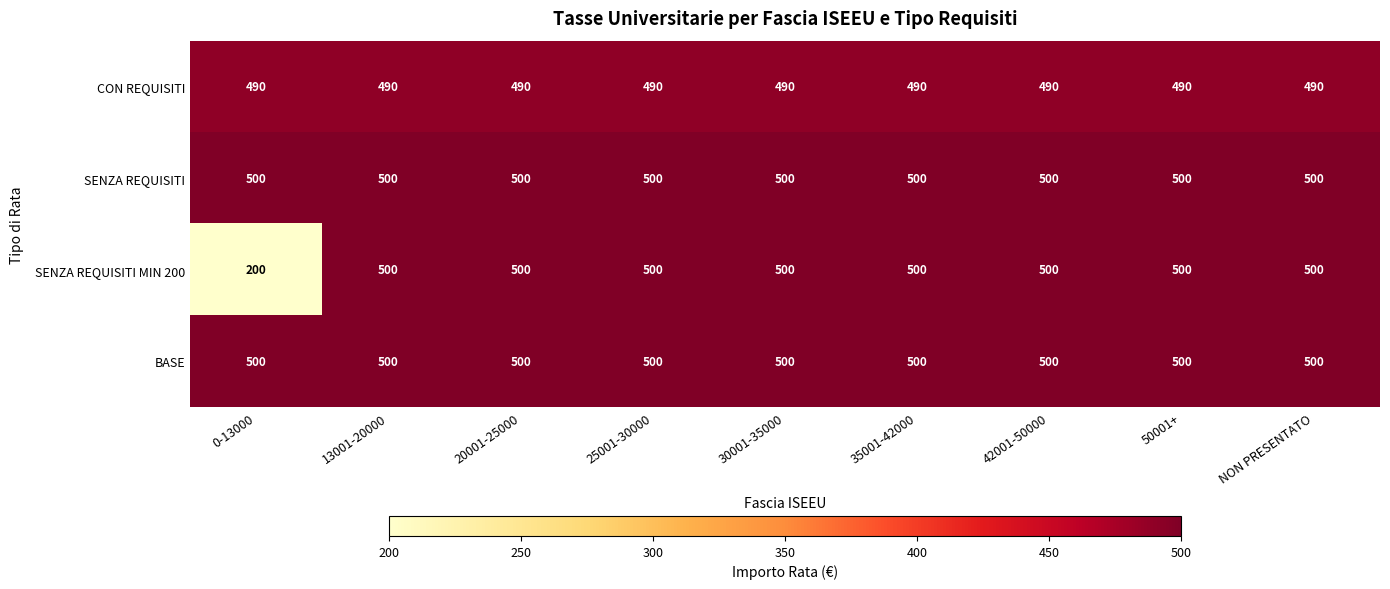

What is the sum of all SENZA REQUISITI MIN 200 values?

4200